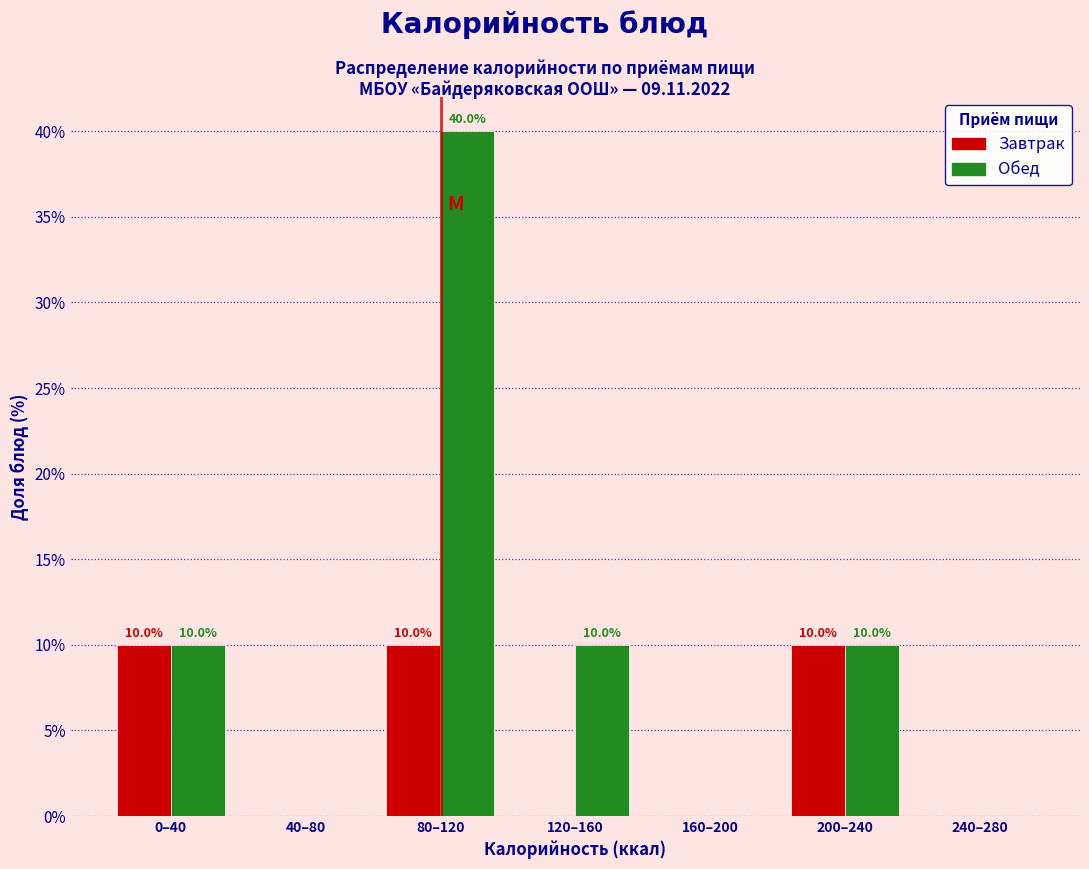

Reading right to left, extract all data points from this chart.

Завтрак: 240–280=0	200–240=10	160–200=0	120–160=0	80–120=10	40–80=0	0–40=10
Обед: 240–280=0	200–240=10	160–200=0	120–160=10	80–120=40	40–80=0	0–40=10